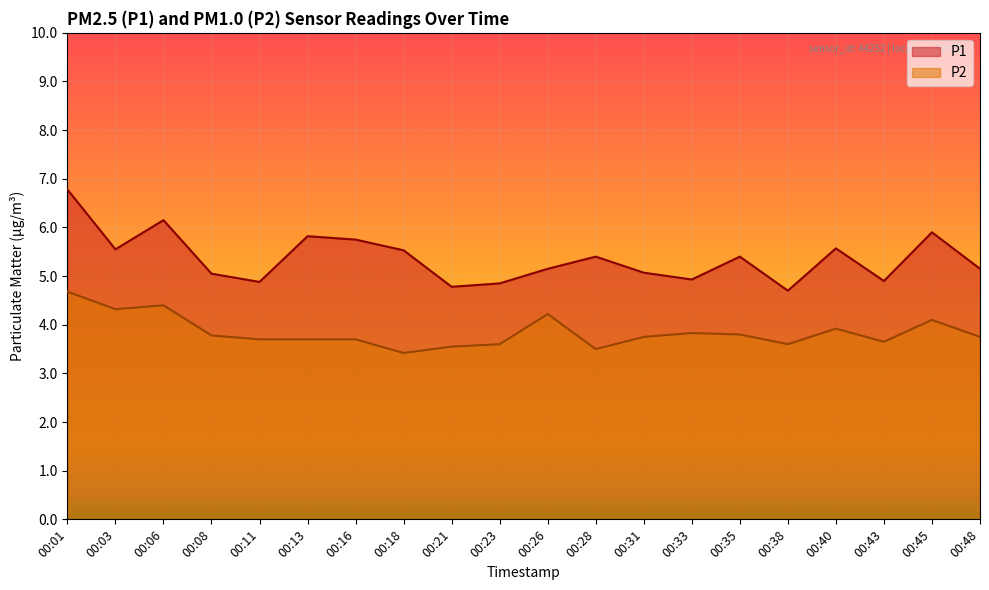

Reading left to right, extract all data points from this chart.

P1: 6.8	5.5	6.2	5.0	4.9	5.8	5.8	5.5	4.8	4.8	5.2	5.4	5.1	4.9	5.4	4.7	5.6	4.9	5.9	5.2
P2: 4.7	4.3	4.4	3.8	3.7	3.7	3.7	3.4	3.5	3.6	4.2	3.5	3.8	3.8	3.8	3.6	3.9	3.6	4.1	3.8